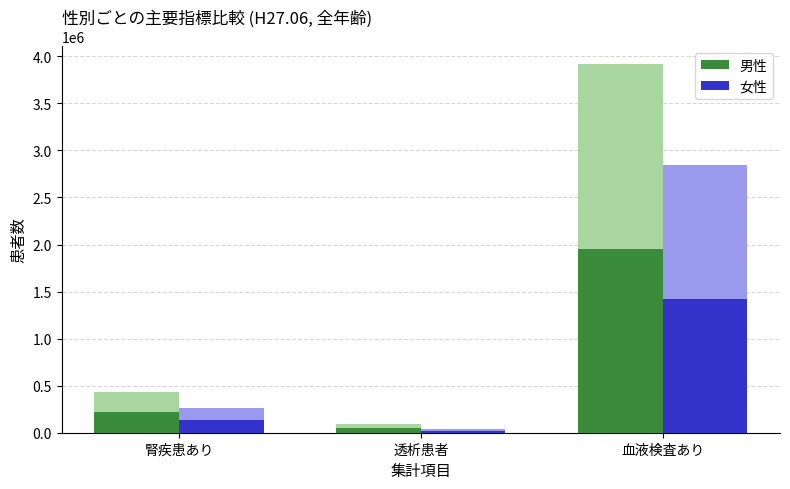

Is the value of 女性 at 透析患者 greater than the value of 男性 at 血液検査あり?

No